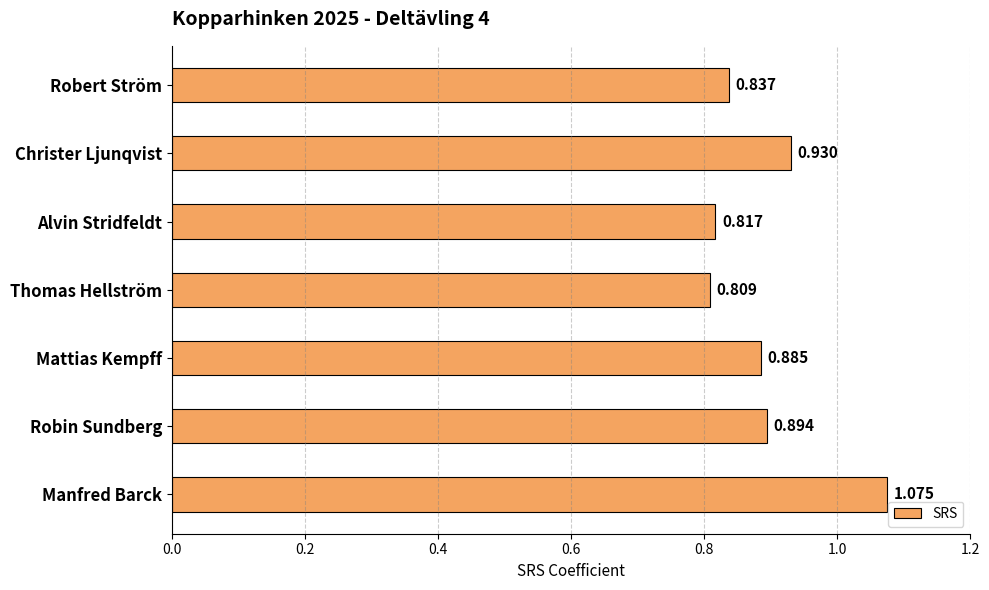

Which has a higher value, Alvin Stridfeldt or Mattias Kempff?

Mattias Kempff